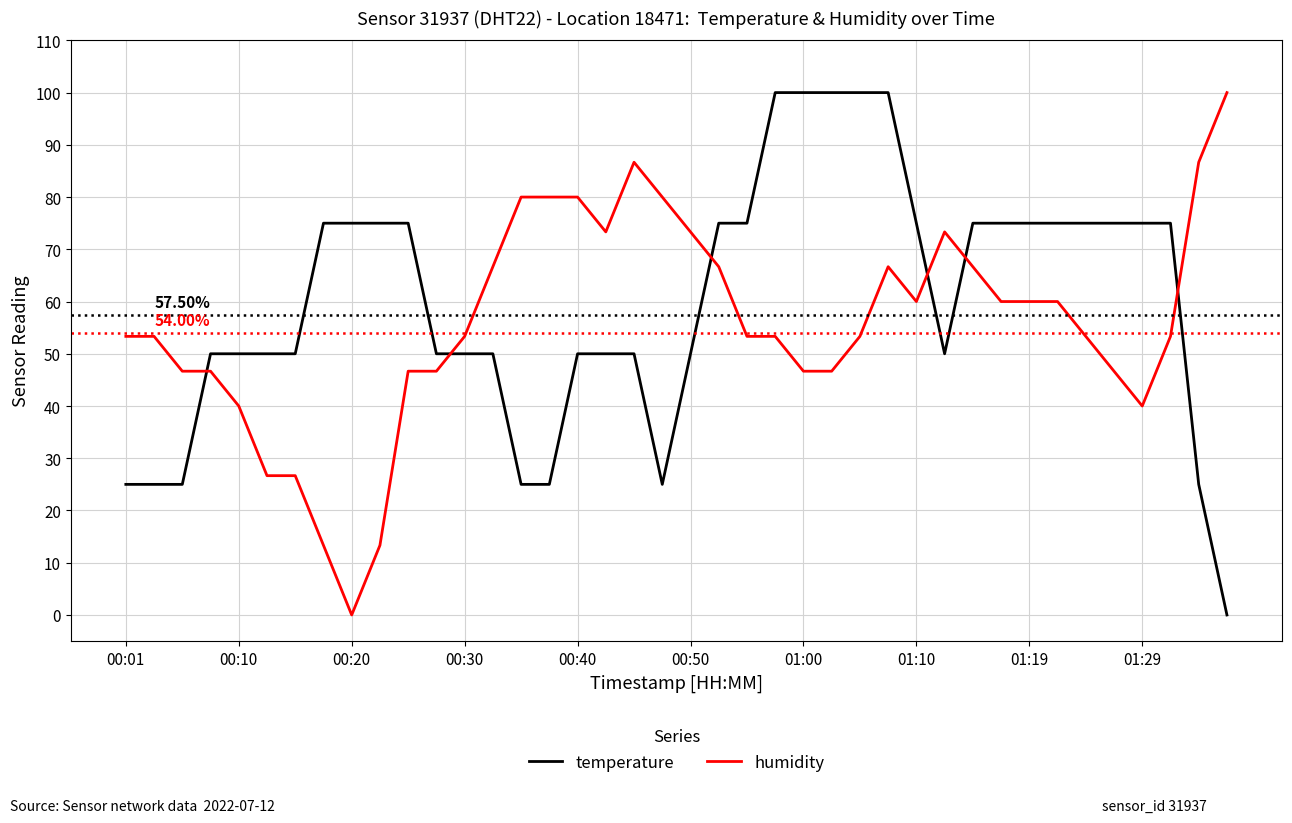

Reading right to left, transcribe all the data shown in this chart.

temperature: 0.0	25.0	75.0	75.0	75.0	75.0	75.0	75.0	75.0	75.0	50.0	75.0	100.0	100.0	100.0	100.0	100.0	75.0	75.0	50.0	25.0	50.0	50.0	50.0	25.0	25.0	50.0	50.0	50.0	75.0	75.0	75.0	75.0	50.0	50.0	50.0	50.0	25.0	25.0	25.0
humidity: 100.0	86.7	53.3	40.0	46.7	53.3	60.0	60.0	60.0	66.7	73.3	60.0	66.7	53.3	46.7	46.7	53.3	53.3	66.7	73.3	80.0	86.7	73.3	80.0	80.0	80.0	66.7	53.3	46.7	46.7	13.3	0.0	13.3	26.7	26.7	40.0	46.7	46.7	53.3	53.3